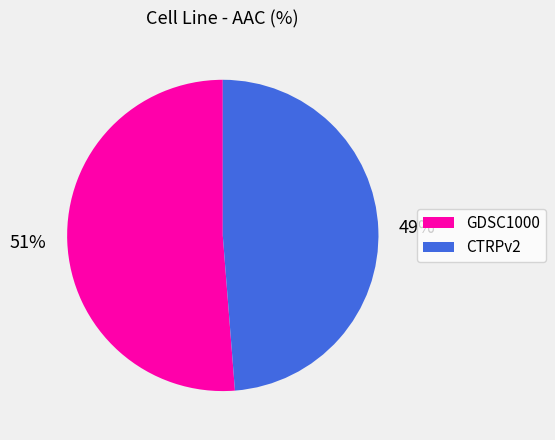

Count the number of slices in the pie.

2